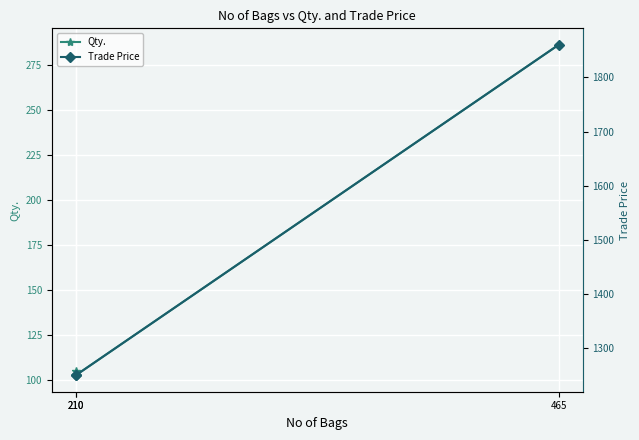

The value of Qty. at 210 is 104.8. True or false?

True